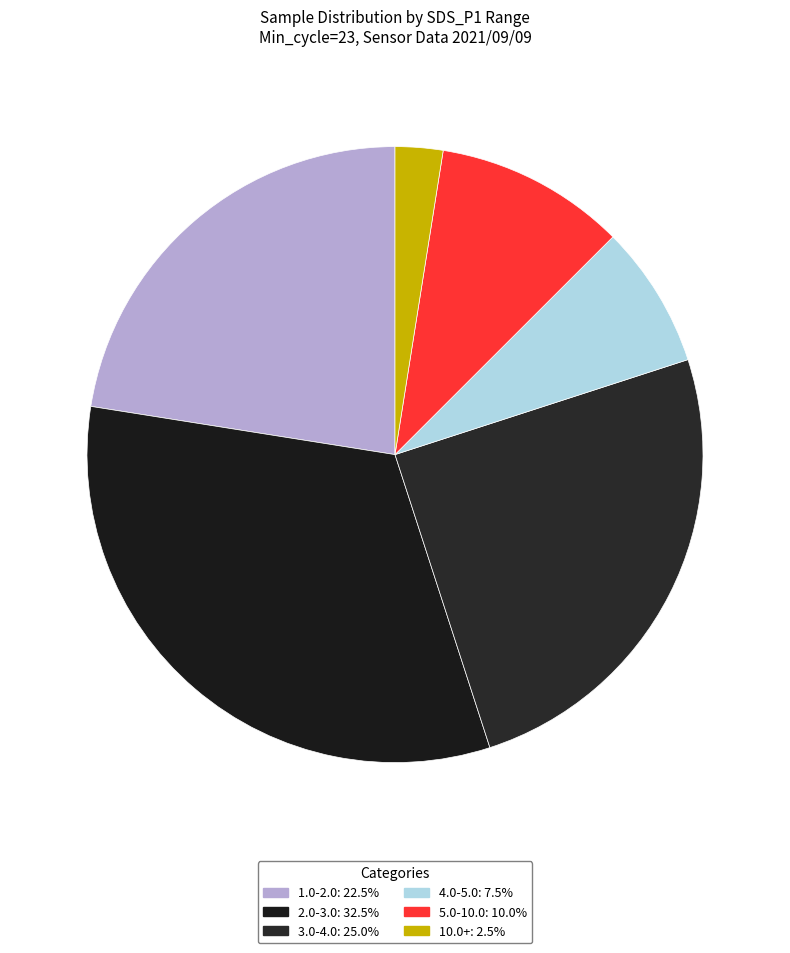

How many slices are in this pie chart?

6